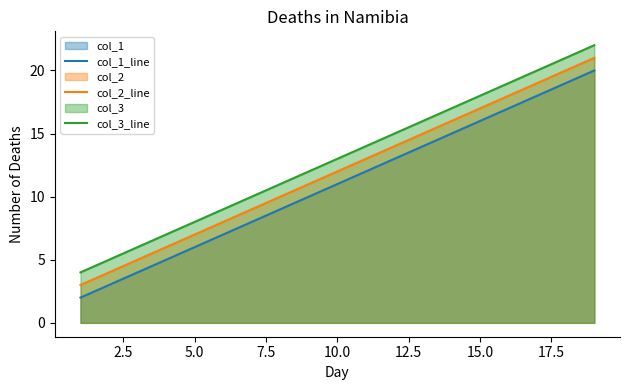

True or false: col_1_line and col_3_line intersect in this chart.

False